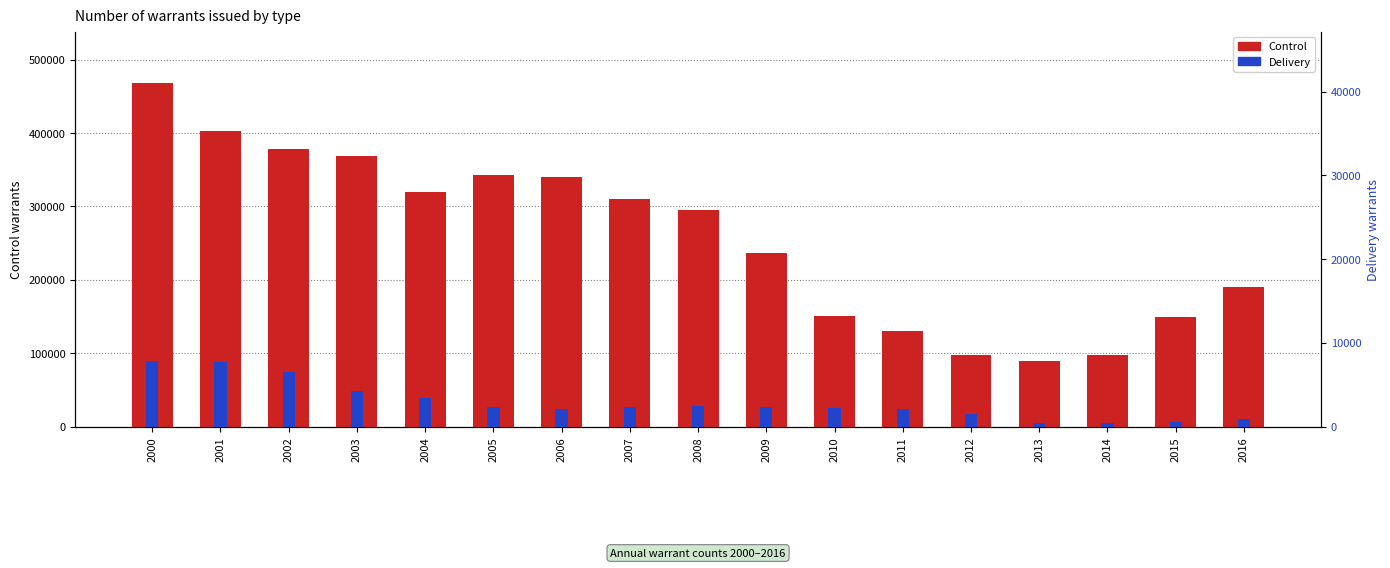

Rank the series at 2000 from highest to lowest value.

Control, Delivery